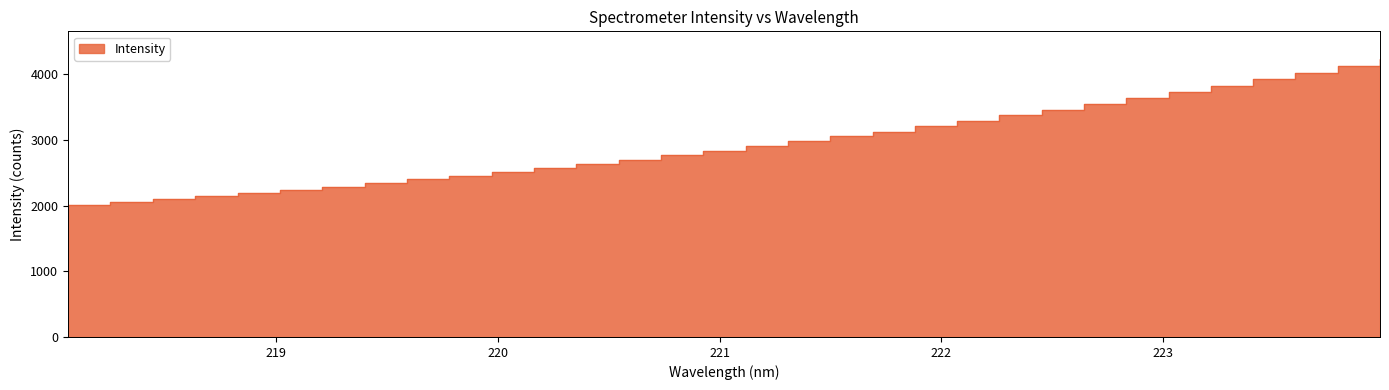

Which has a higher value, 222.263 or 218.6332?

222.263